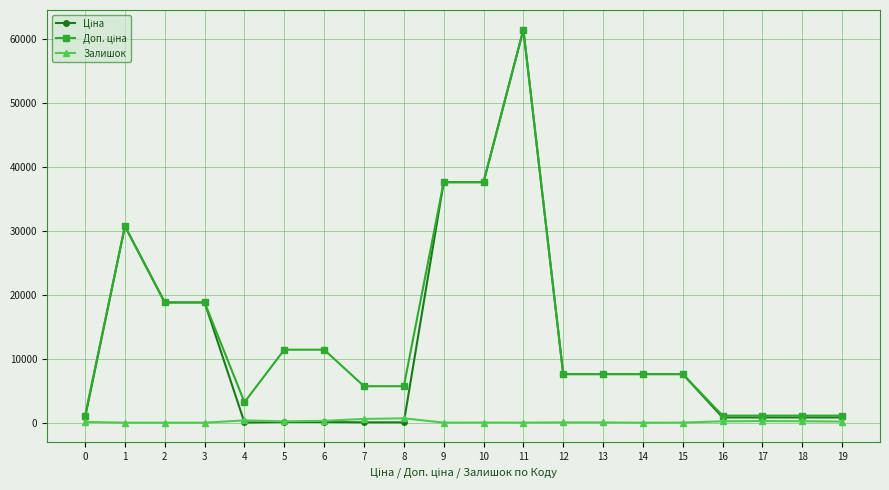

At which category is the sum across all series the highest?

11